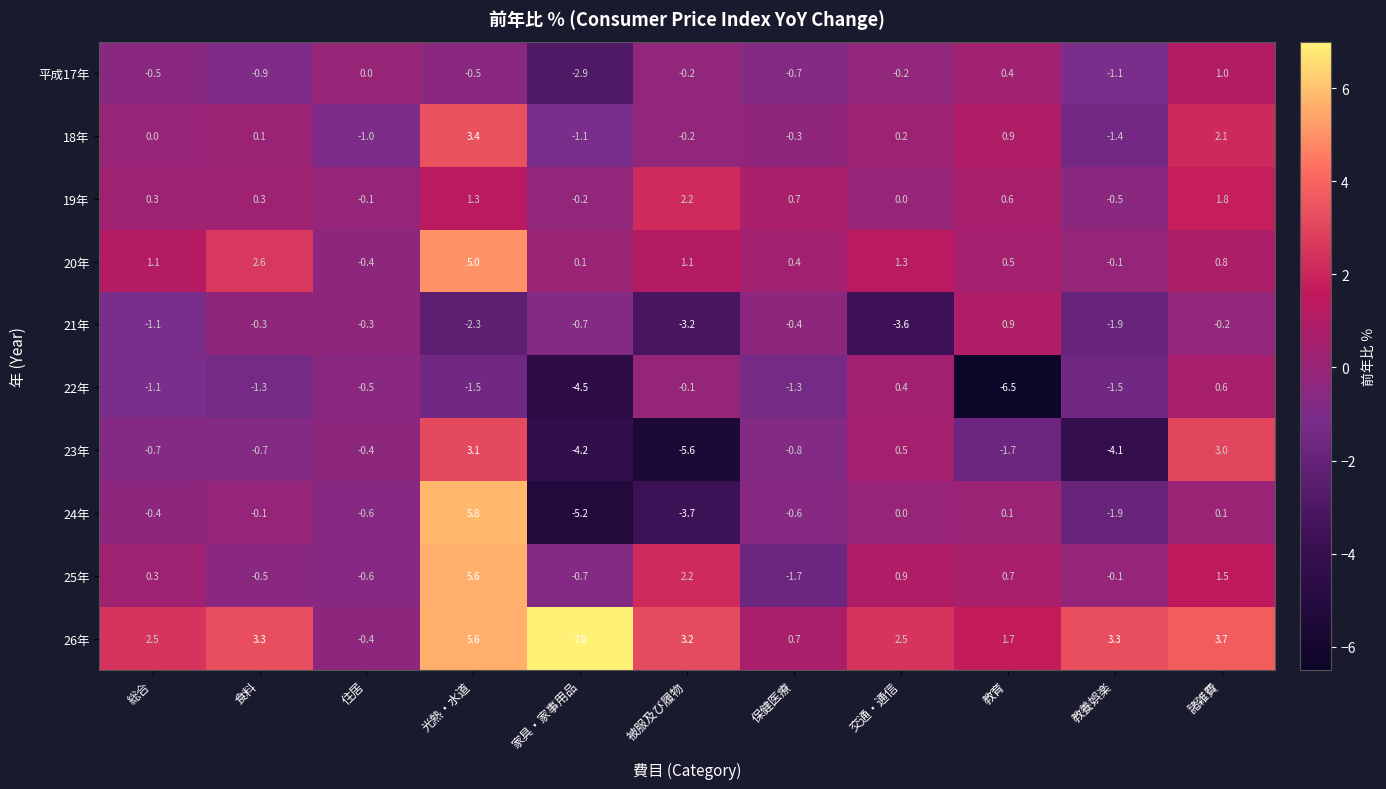

At which label does 25年 first exceed 0?

総合